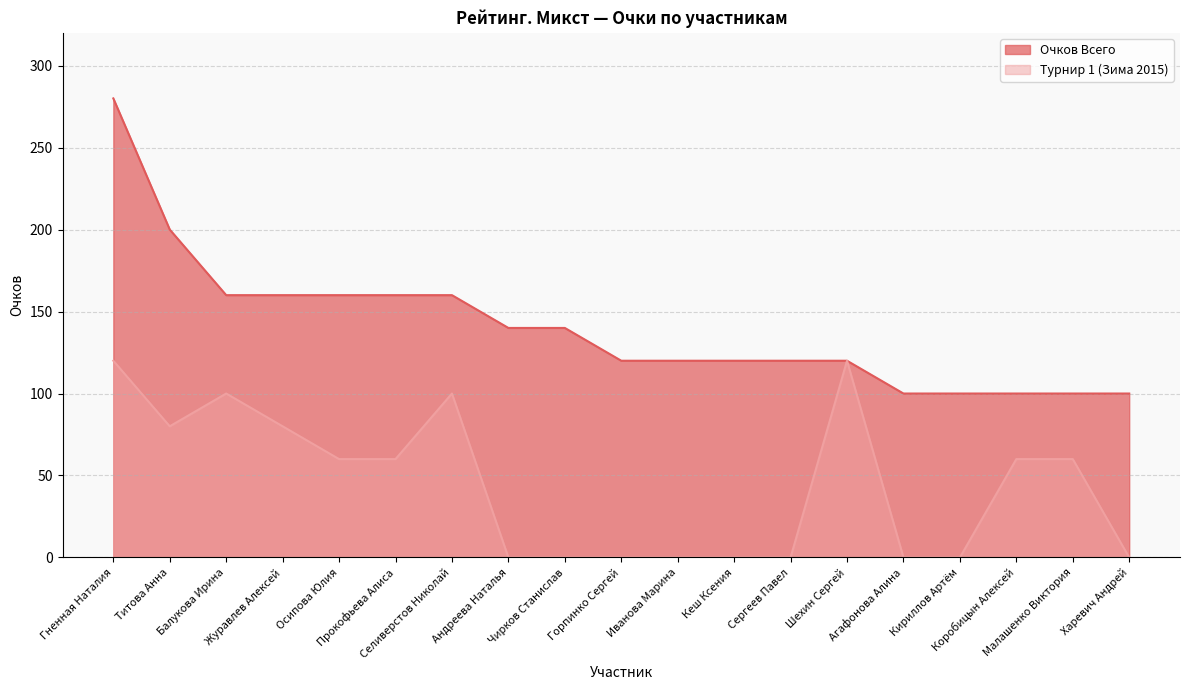

At how many categories does at least one series exceed 72?

19